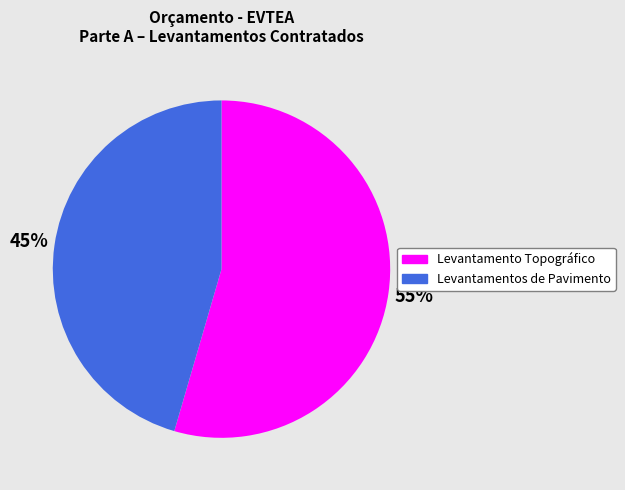

How many segments does this pie chart have?

2